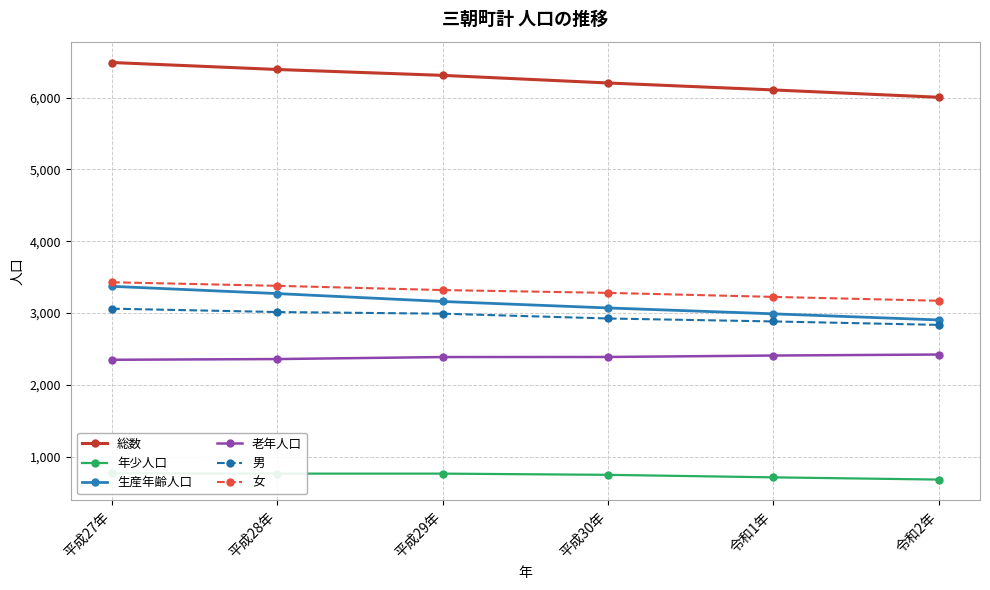

At how many categories does at least one series exceed 5357?

6